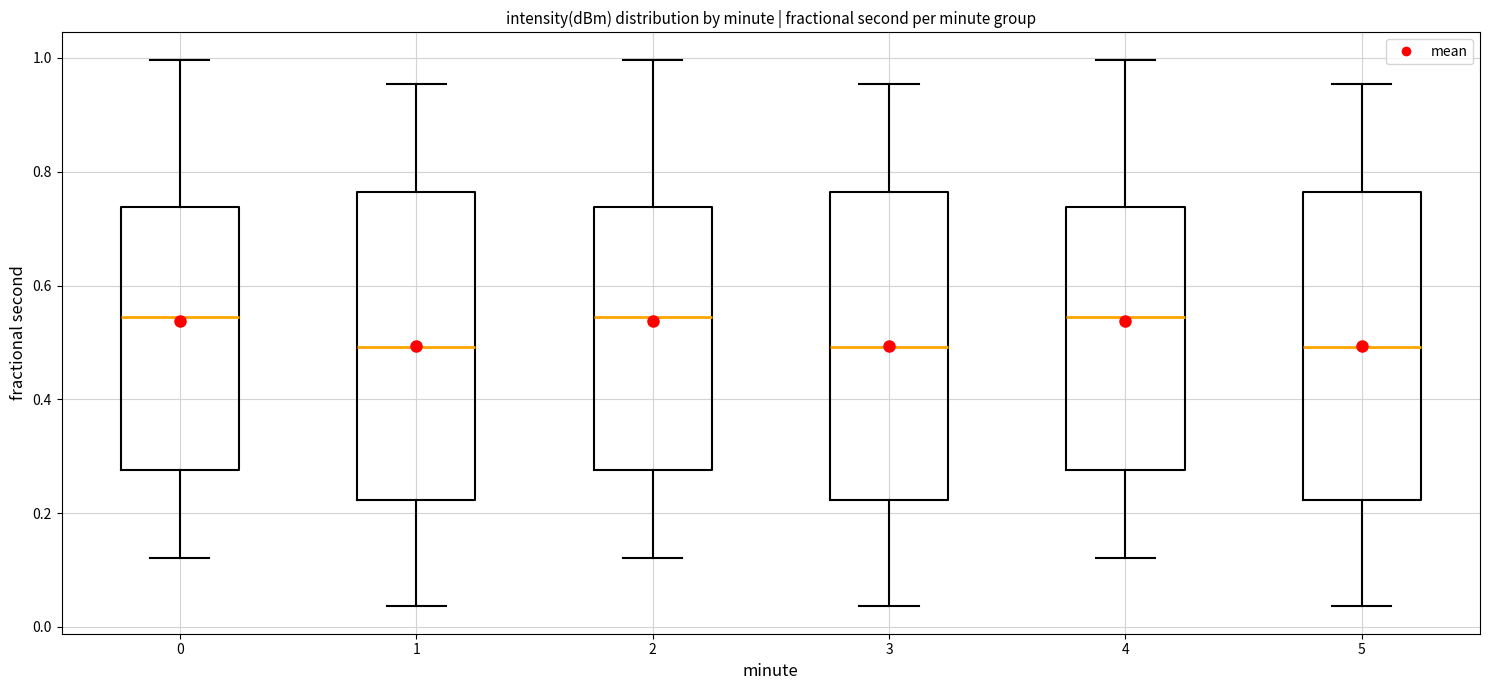

Reading left to right, transcribe this box plot: for each box, give where its median line is, the range the box spans, and where its two whiskers end, as read against the y-axis. The values are not printed on the chart, so give them approximately, as read against the axis.

0: median 0.54, box 0.28 to 0.74, whiskers 0.12 to 1.00
1: median 0.50, box 0.22 to 0.76, whiskers 0.04 to 0.96
2: median 0.54, box 0.28 to 0.74, whiskers 0.12 to 1.00
3: median 0.50, box 0.22 to 0.76, whiskers 0.04 to 0.96
4: median 0.54, box 0.28 to 0.74, whiskers 0.12 to 1.00
5: median 0.50, box 0.22 to 0.76, whiskers 0.04 to 0.96